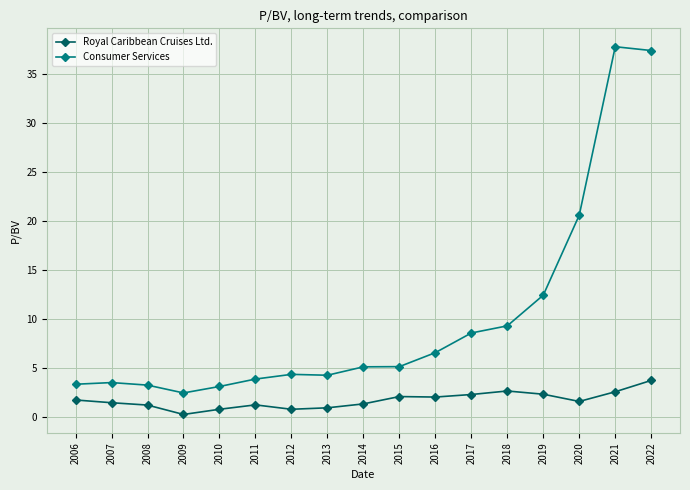

At 2008, list the series in order from smallest to largest.

Royal Caribbean Cruises Ltd., Consumer Services